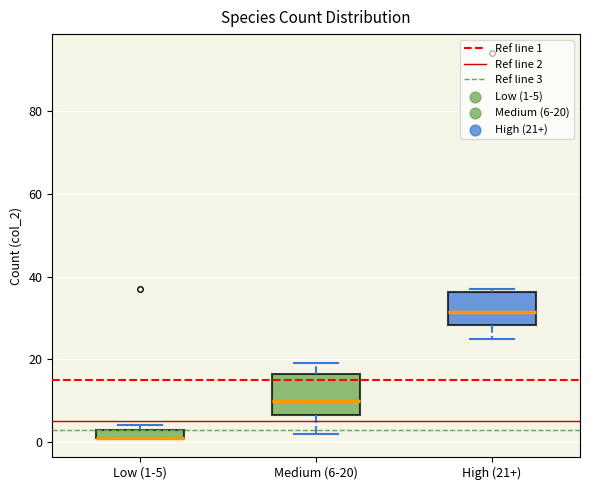

Comparing the boxes themselves (not the whiskers), which one is the tallest?

Medium (6-20)